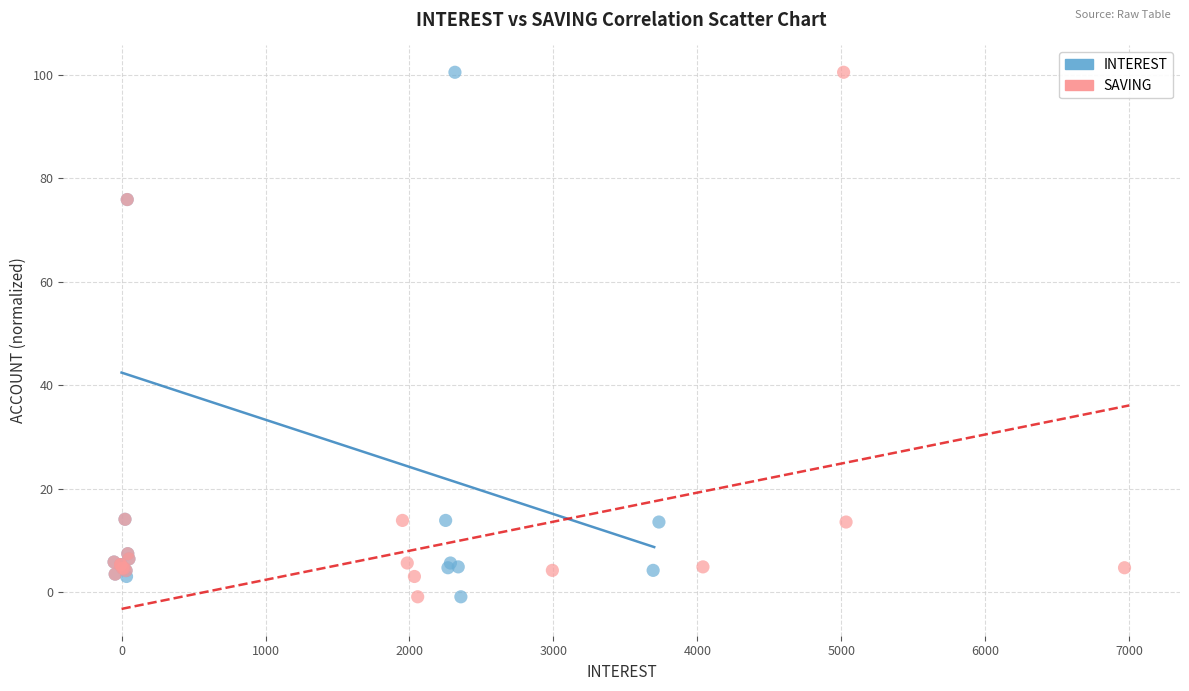

What are all the series names shown in the legend?

INTEREST, SAVING